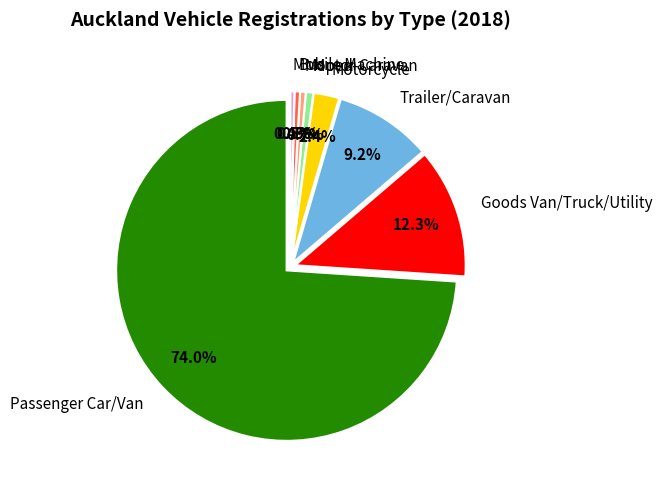

What is the largest slice in the pie chart?

Passenger Car/Van